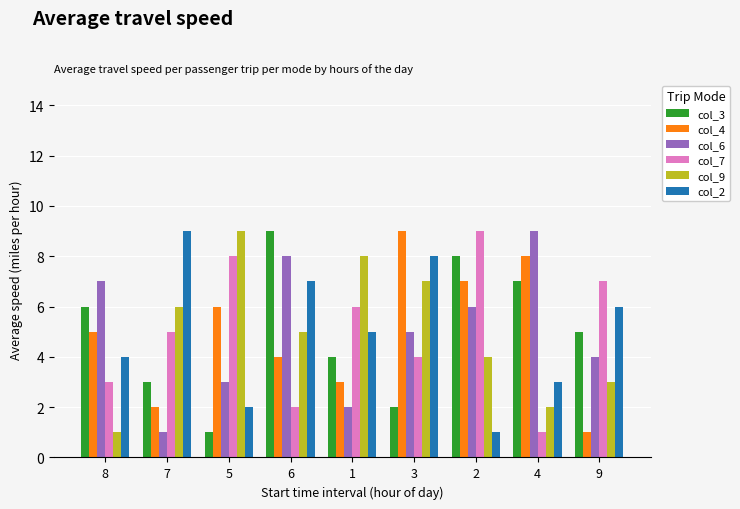

Rank the series at 6 from lowest to highest value.

col_7, col_4, col_9, col_2, col_6, col_3